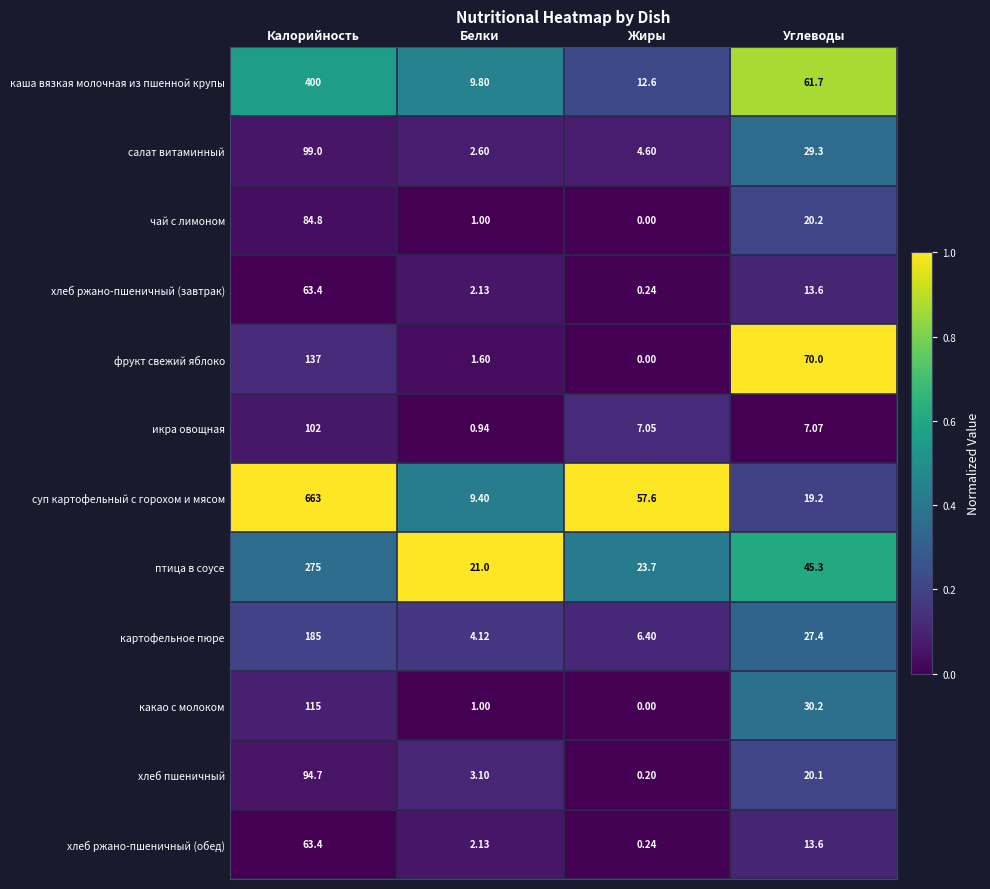

At which label is хлеб ржано-пшеничный (завтрак) closest to 31?

Углеводы